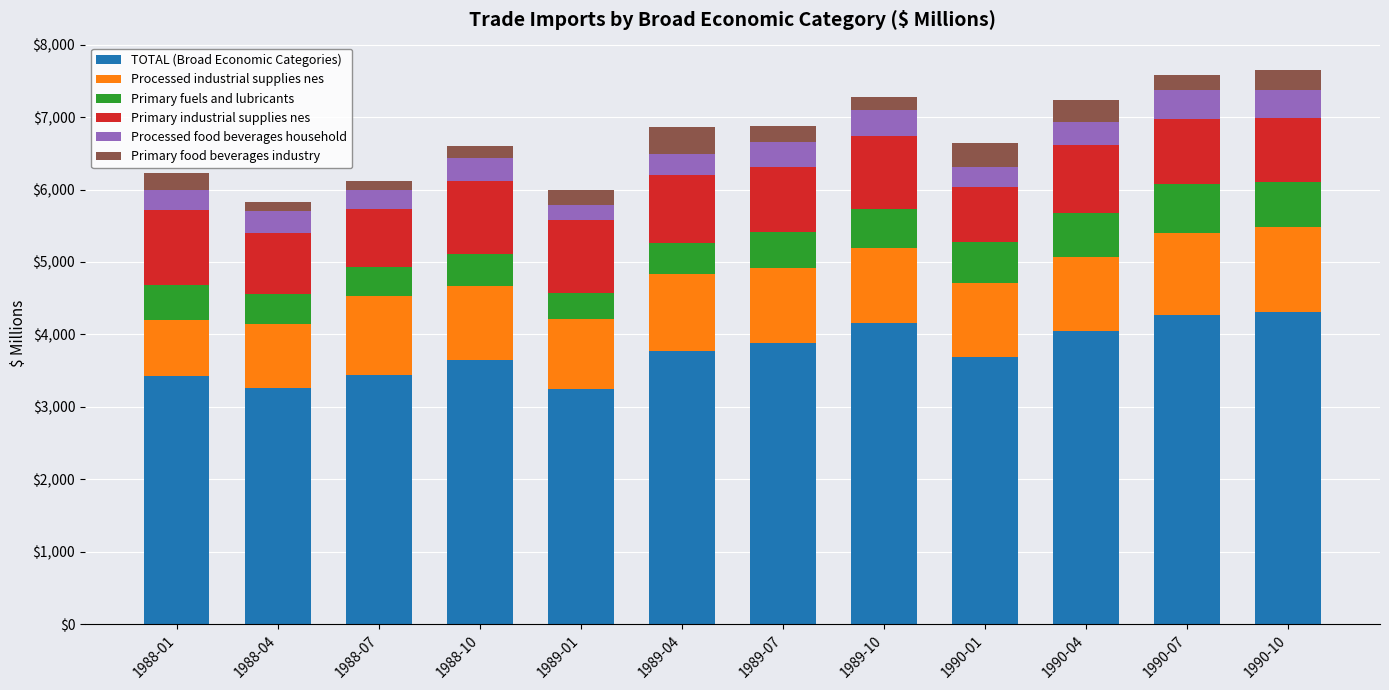

How many data points in TOTAL (Broad Economic Categories) are less than 3777?

6